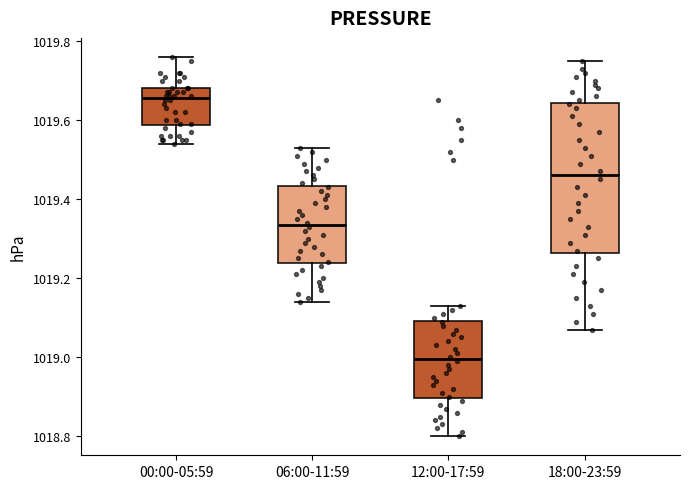

Which box has the lowest median line?

12:00-17:59